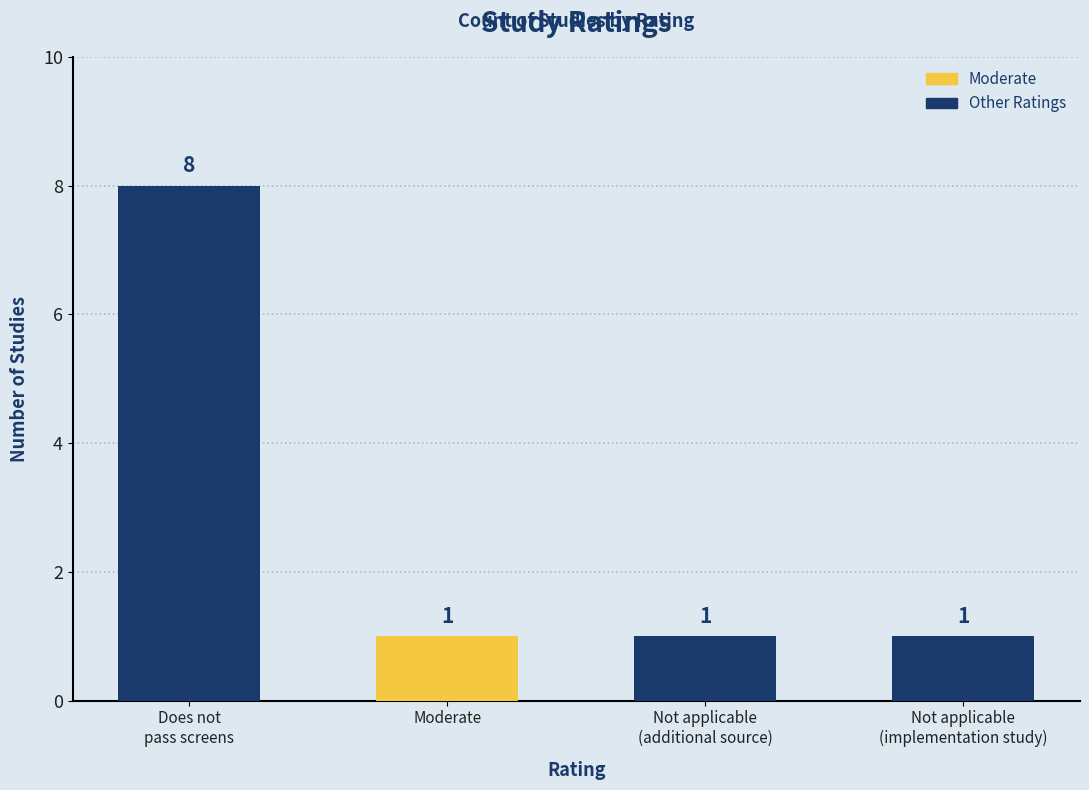

What is the sum of the values at Not applicable
(additional source) and Not applicable
(implementation study)?

2